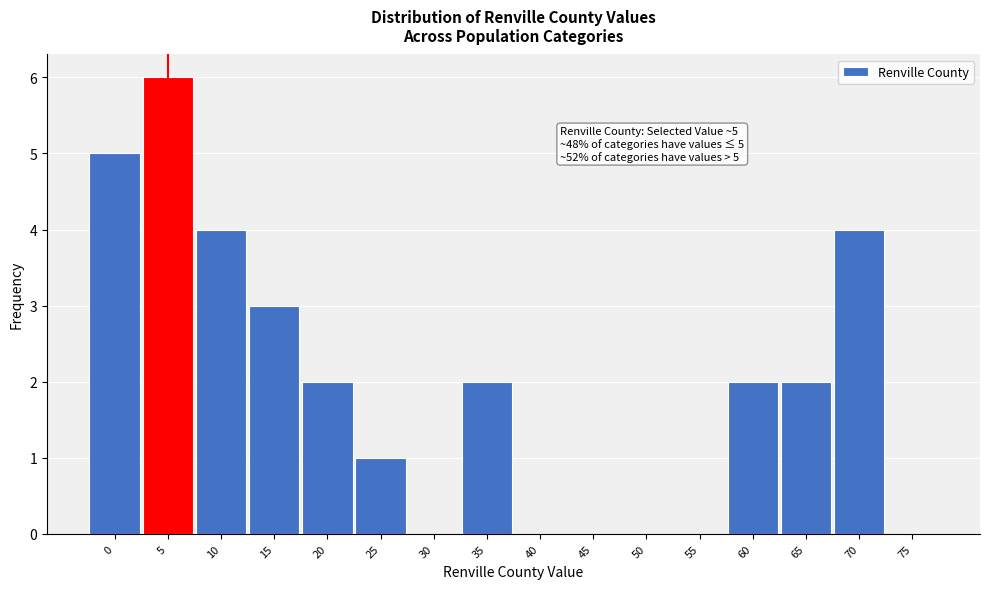

Reading left to right, what are all the values shown in this chart?

0=5	5=6	10=4	15=3	20=2	25=1	30=0	35=2	40=0	45=0	50=0	55=0	60=2	65=2	70=4	75=0